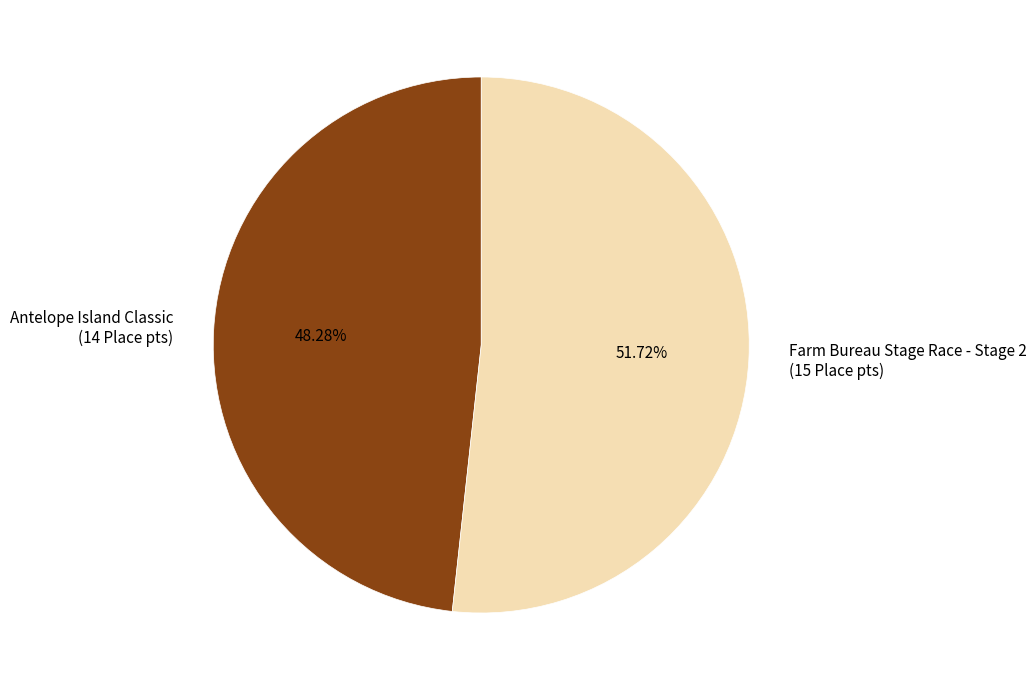

To the nearest percent, what is the difference between the largest and smallest slice percentages?

3%